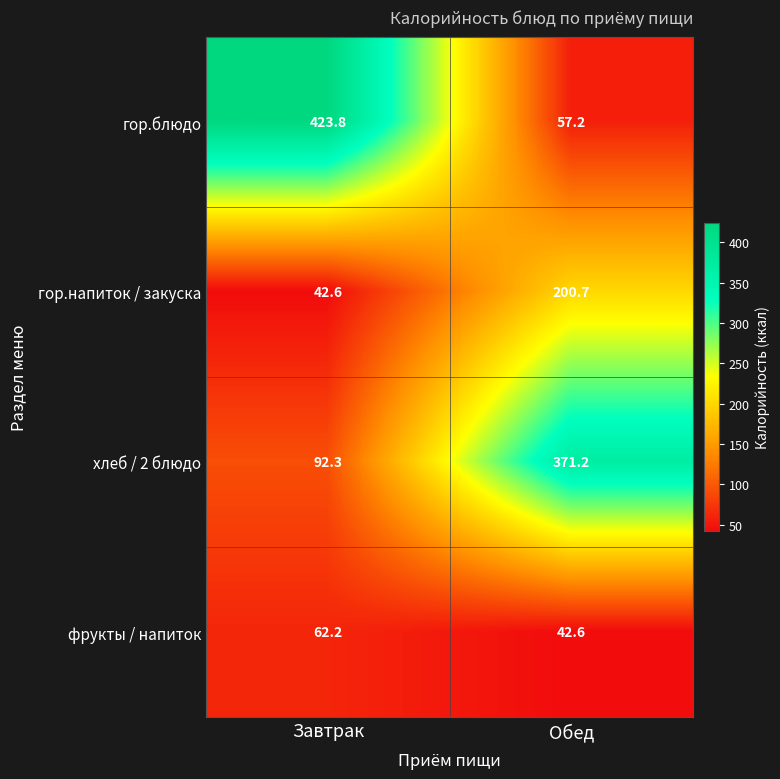

What is the total value across all series at Обед?

671.7